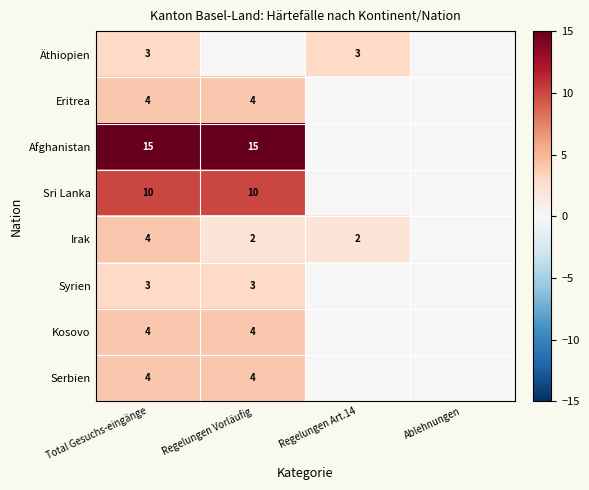

True or false: Afghanistan has a value of 15 at Total Gesuchs-eingänge.

True